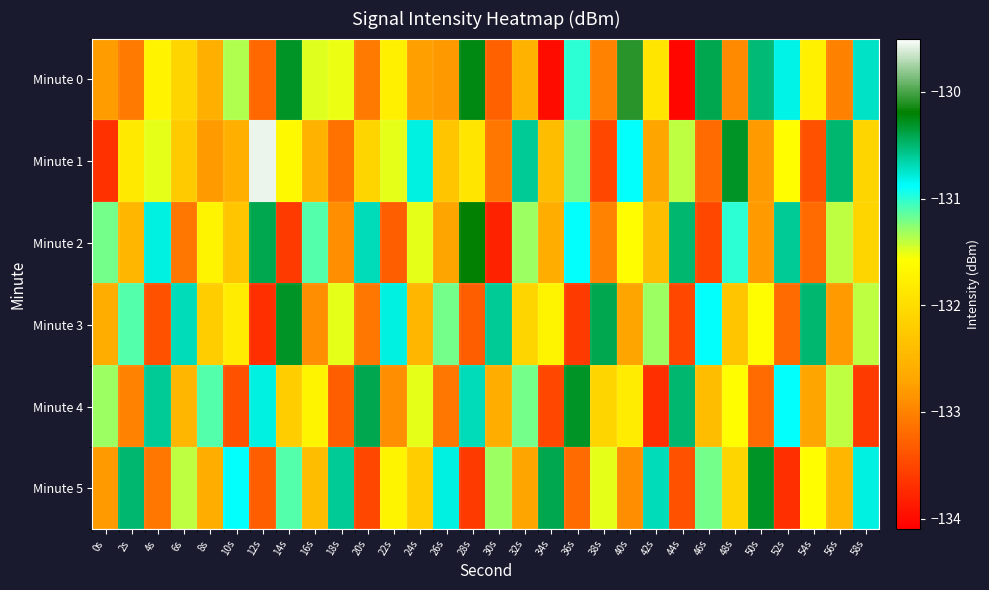

Reading left to right, extract all data points from this chart.

Minute 0: 0s=-132.8	2s=-133.1	4s=-131.7	6s=-132.1	8s=-132.6	10s=-131.4	12s=-133.2	14s=-130.3	16s=-131.5	18s=-131.5	20s=-133.1	22s=-131.8	24s=-132.8	26s=-132.8	28s=-130.2	30s=-133.3	32s=-132.6	34s=-134.0	36s=-131.0	38s=-133.0	40s=-130.1	42s=-131.9	44s=-134.0	46s=-130.4	48s=-132.9	50s=-130.5	52s=-130.8	54s=-131.7	56s=-133.0	58s=-130.7
Minute 1: 0s=-133.7	2s=-131.8	4s=-131.5	6s=-132.2	8s=-132.8	10s=-132.6	12s=-129.6	14s=-131.6	16s=-132.5	18s=-133.1	20s=-132.1	22s=-131.5	24s=-130.8	26s=-132.3	28s=-131.9	30s=-133.1	32s=-130.6	34s=-132.4	36s=-131.2	38s=-133.5	40s=-130.9	42s=-132.7	44s=-131.4	46s=-133.2	48s=-130.3	50s=-132.8	52s=-131.6	54s=-133.4	56s=-130.5	58s=-132.1
Minute 2: 0s=-131.2	2s=-132.5	4s=-130.8	6s=-133.1	8s=-131.7	10s=-132.3	12s=-130.4	14s=-133.6	16s=-131.1	18s=-132.9	20s=-130.7	22s=-133.3	24s=-131.5	26s=-132.7	28s=-130.2	30s=-133.8	32s=-131.3	34s=-132.6	36s=-130.9	38s=-133.0	40s=-131.6	42s=-132.4	44s=-130.5	46s=-133.5	48s=-131.0	50s=-132.8	52s=-130.6	54s=-133.2	56s=-131.4	58s=-132.1
Minute 3: 0s=-132.6	2s=-131.1	4s=-133.4	6s=-130.7	8s=-132.2	10s=-131.8	12s=-133.7	14s=-130.3	16s=-132.9	18s=-131.5	20s=-133.1	22s=-130.8	24s=-132.5	26s=-131.2	28s=-133.3	30s=-130.6	32s=-132.1	34s=-131.7	36s=-133.6	38s=-130.4	40s=-132.7	42s=-131.3	44s=-133.5	46s=-130.9	48s=-132.3	50s=-131.6	52s=-133.2	54s=-130.5	56s=-132.8	58s=-131.4
Minute 4: 0s=-131.3	2s=-133.0	4s=-130.6	6s=-132.5	8s=-131.1	10s=-133.4	12s=-130.8	14s=-132.2	16s=-131.7	18s=-133.3	20s=-130.4	22s=-132.9	24s=-131.5	26s=-133.1	28s=-130.7	30s=-132.6	32s=-131.2	34s=-133.5	36s=-130.3	38s=-132.1	40s=-131.8	42s=-133.7	44s=-130.5	46s=-132.4	48s=-131.6	50s=-133.2	52s=-130.9	54s=-132.7	56s=-131.4	58s=-133.6
Minute 5: 0s=-132.8	2s=-130.5	4s=-133.1	6s=-131.4	8s=-132.6	10s=-130.9	12s=-133.3	14s=-131.1	16s=-132.4	18s=-130.6	20s=-133.5	22s=-131.7	24s=-132.2	26s=-130.8	28s=-133.6	30s=-131.3	32s=-132.7	34s=-130.4	36s=-133.2	38s=-131.5	40s=-132.9	42s=-130.7	44s=-133.4	46s=-131.2	48s=-132.1	50s=-130.3	52s=-133.7	54s=-131.6	56s=-132.5	58s=-130.8